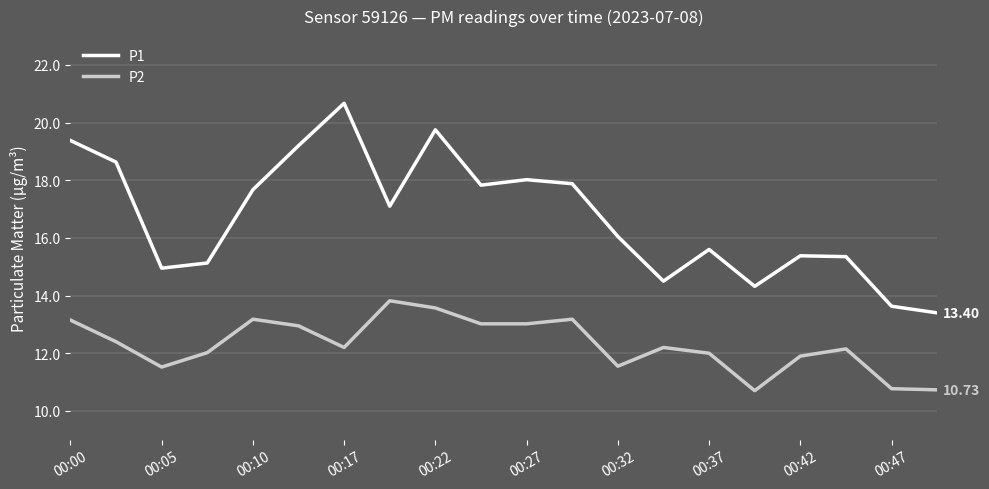

Which series has the largest total across all categories?

P1